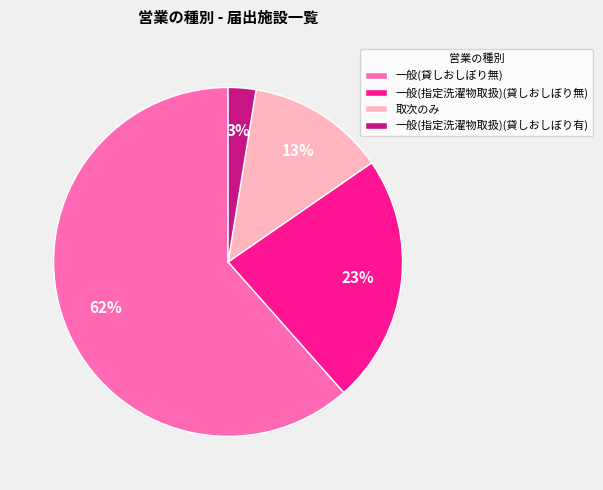

Do 一般(指定洗濯物取扱)(貸しおしぼり無) and 一般(指定洗濯物取扱)(貸しおしぼり有) together represent more than half of the pie?

No